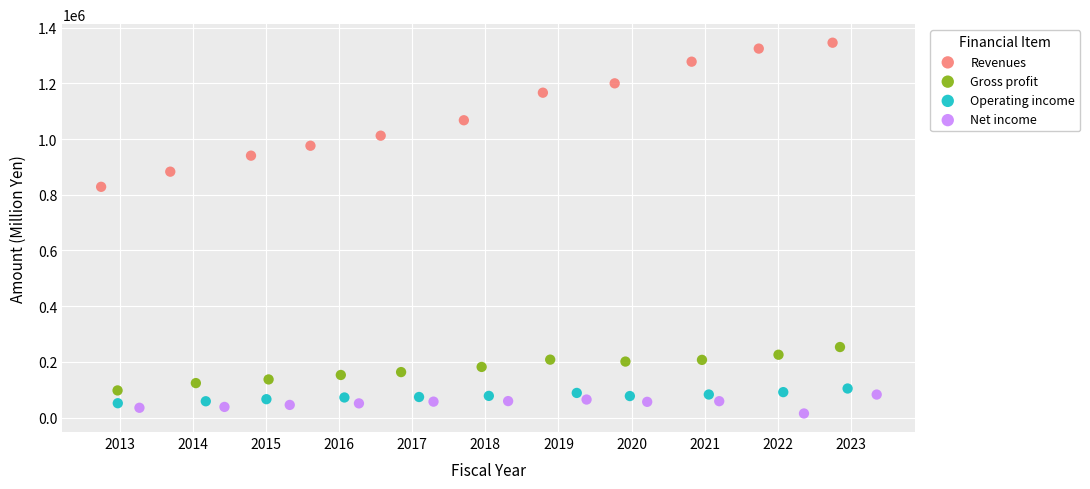

Which series has the widest spread of Y values?

Revenues